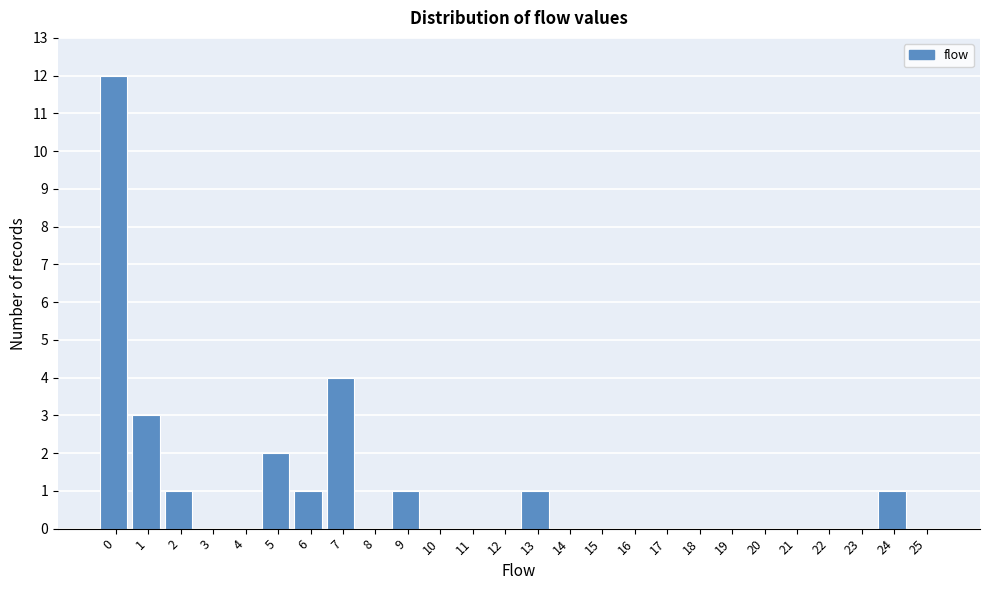

Reading right to left, what are all the values shown in this chart?

25=0	24=1	23=0	22=0	21=0	20=0	19=0	18=0	17=0	16=0	15=0	14=0	13=1	12=0	11=0	10=0	9=1	8=0	7=4	6=1	5=2	4=0	3=0	2=1	1=3	0=12